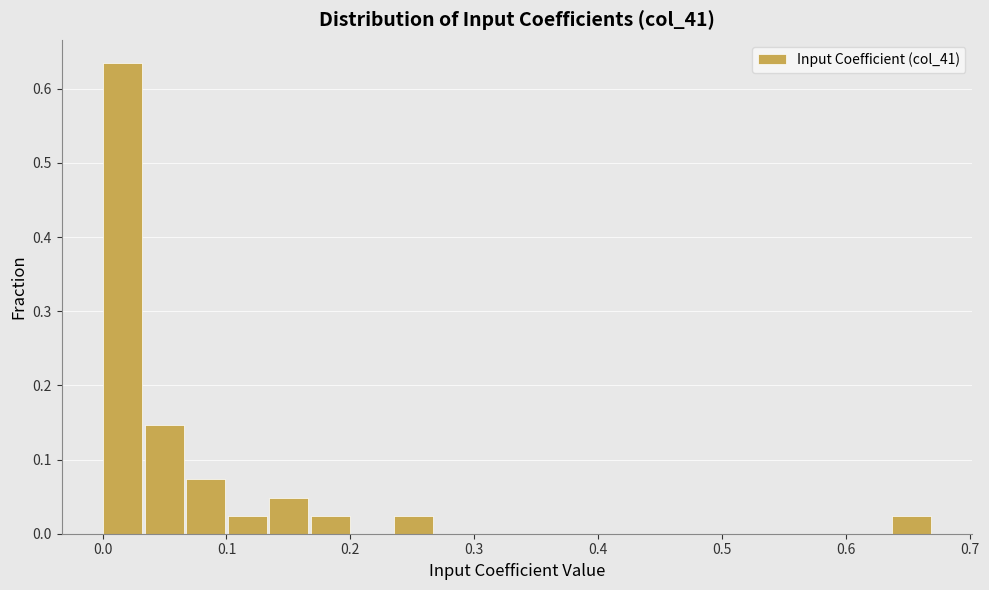

Read against the x-axis, roughly where is the centre of the tallest bar?

0.02